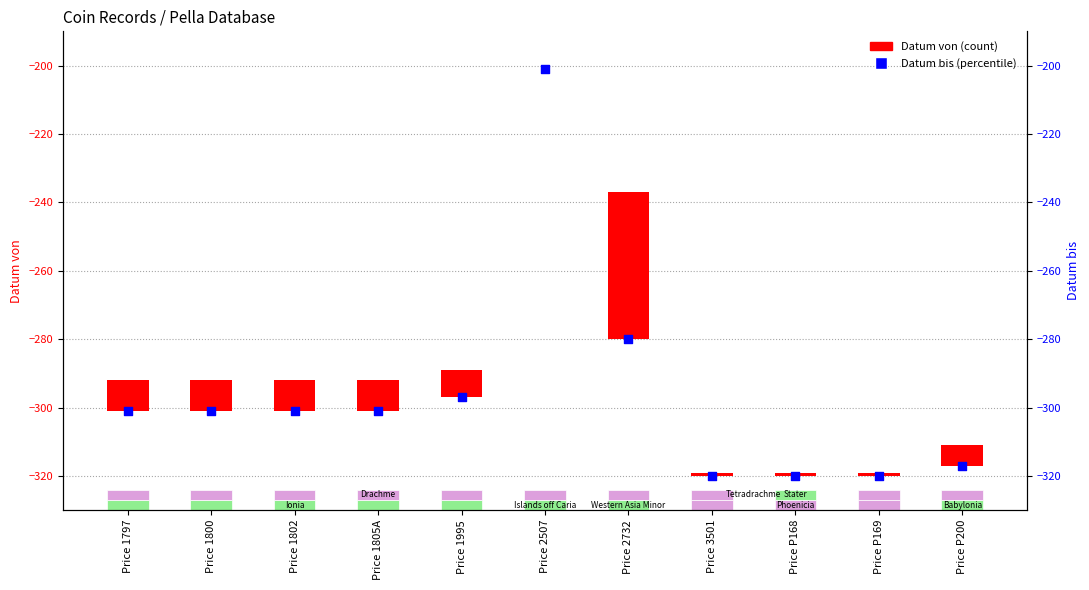

What are all the series names shown in the legend?

Datum von, Datum bis